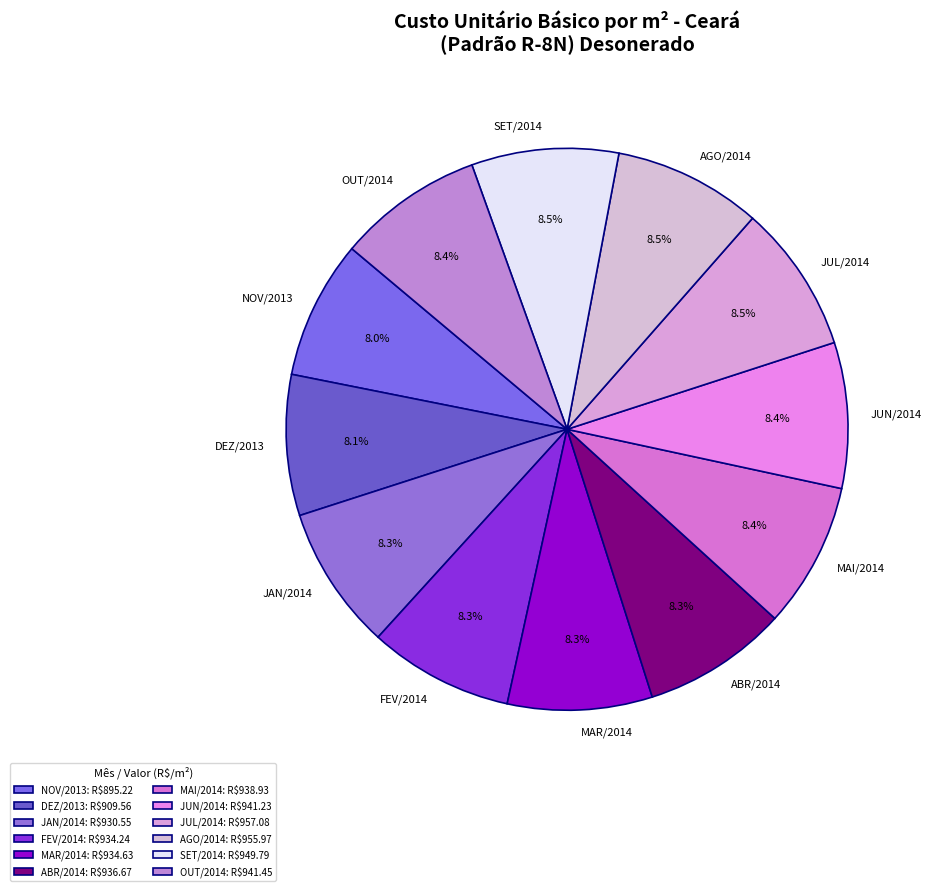

Approximately how many times larger is the value at MAI/2014 compared to SET/2014?

1.0